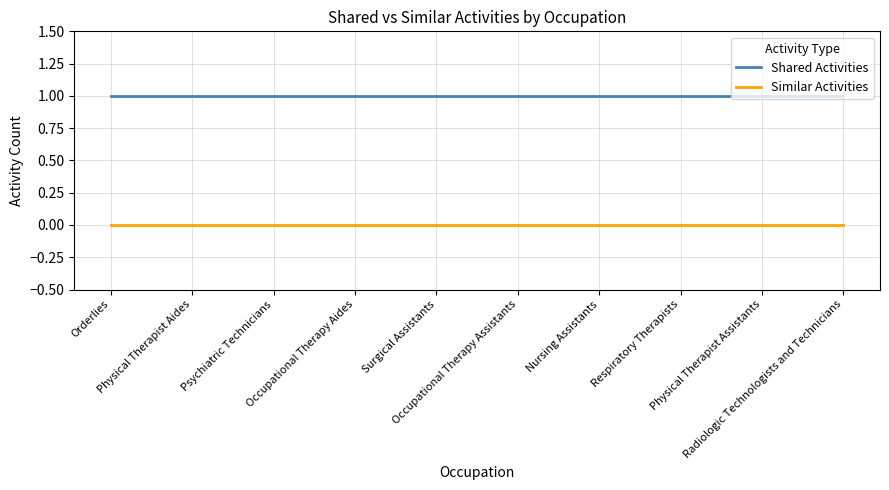

Reading right to left, transcribe all the data shown in this chart.

Shared Activities: Radiologic Technologists and Technicians=1	Physical Therapist Assistants=1	Respiratory Therapists=1	Nursing Assistants=1	Occupational Therapy Assistants=1	Surgical Assistants=1	Occupational Therapy Aides=1	Psychiatric Technicians=1	Physical Therapist Aides=1	Orderlies=1
Similar Activities: Radiologic Technologists and Technicians=0	Physical Therapist Assistants=0	Respiratory Therapists=0	Nursing Assistants=0	Occupational Therapy Assistants=0	Surgical Assistants=0	Occupational Therapy Aides=0	Psychiatric Technicians=0	Physical Therapist Aides=0	Orderlies=0